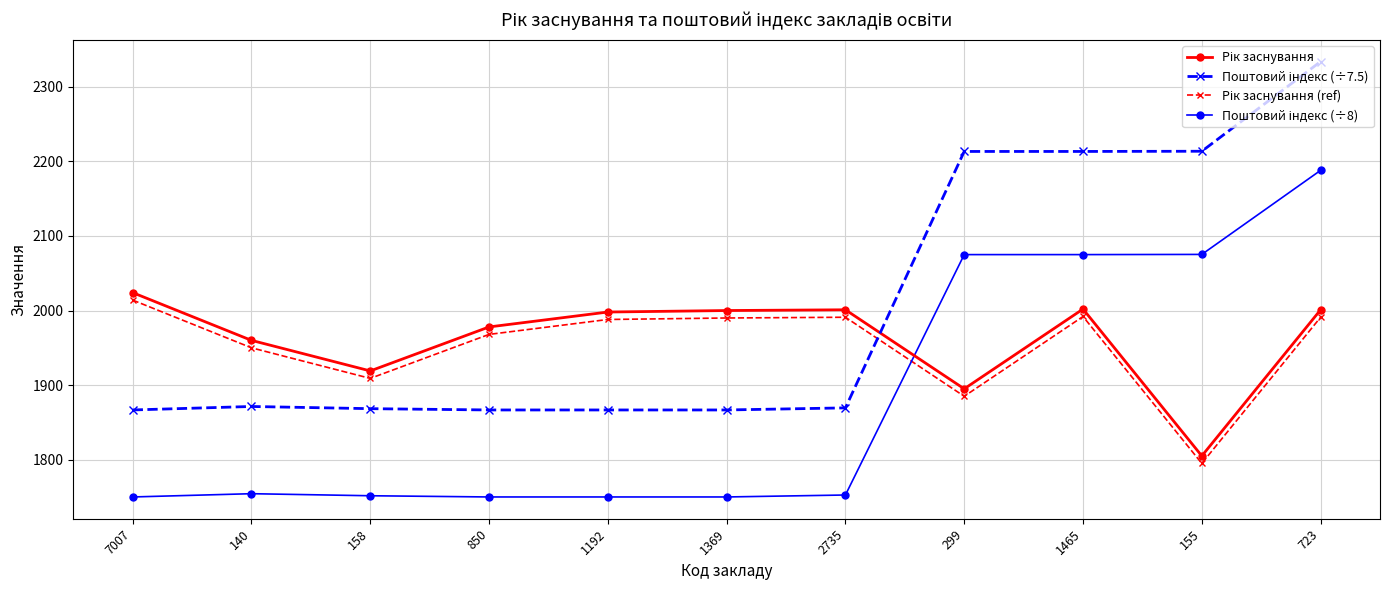

How many categories are shown in the chart?

11